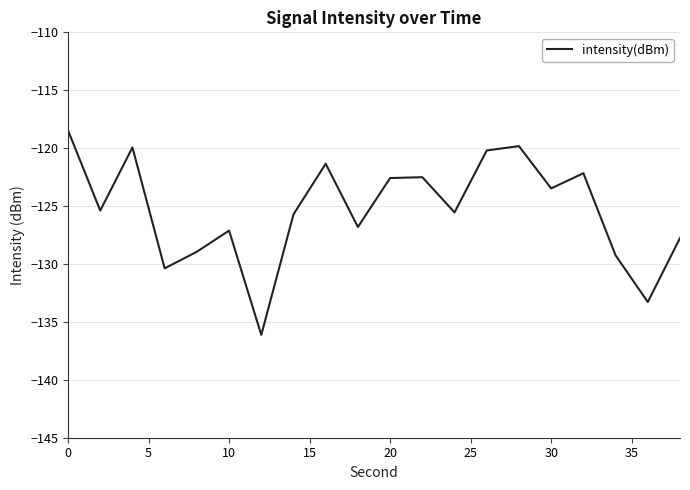

What is the difference between the maximum and minimum values?

17.7